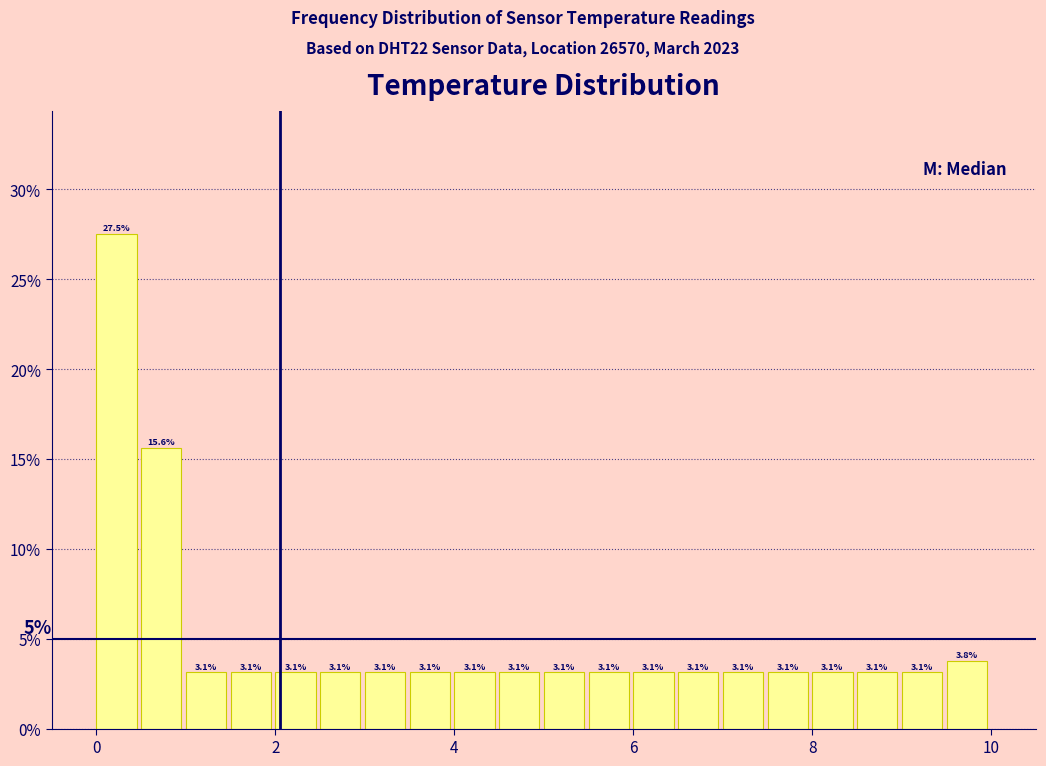

Around what value on the x-axis is the tallest bar? Give the approximate position of its centre, as read against the axis.

0.2